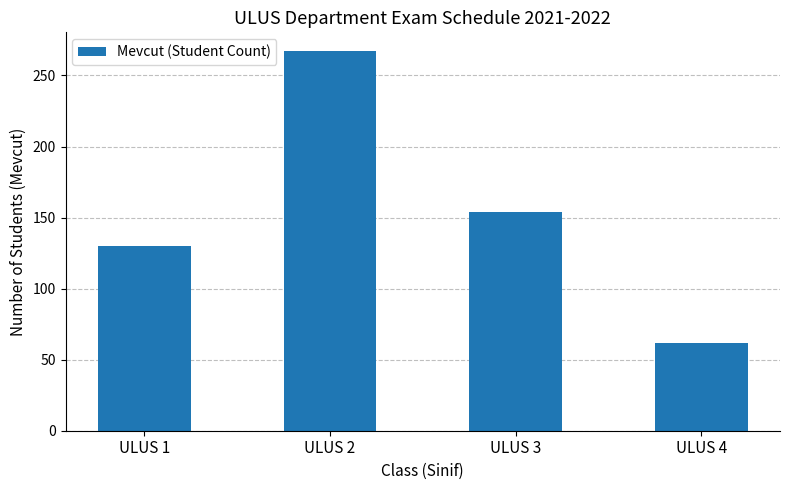

The chart shows a value of 130 at ULUS 1. True or false?

True